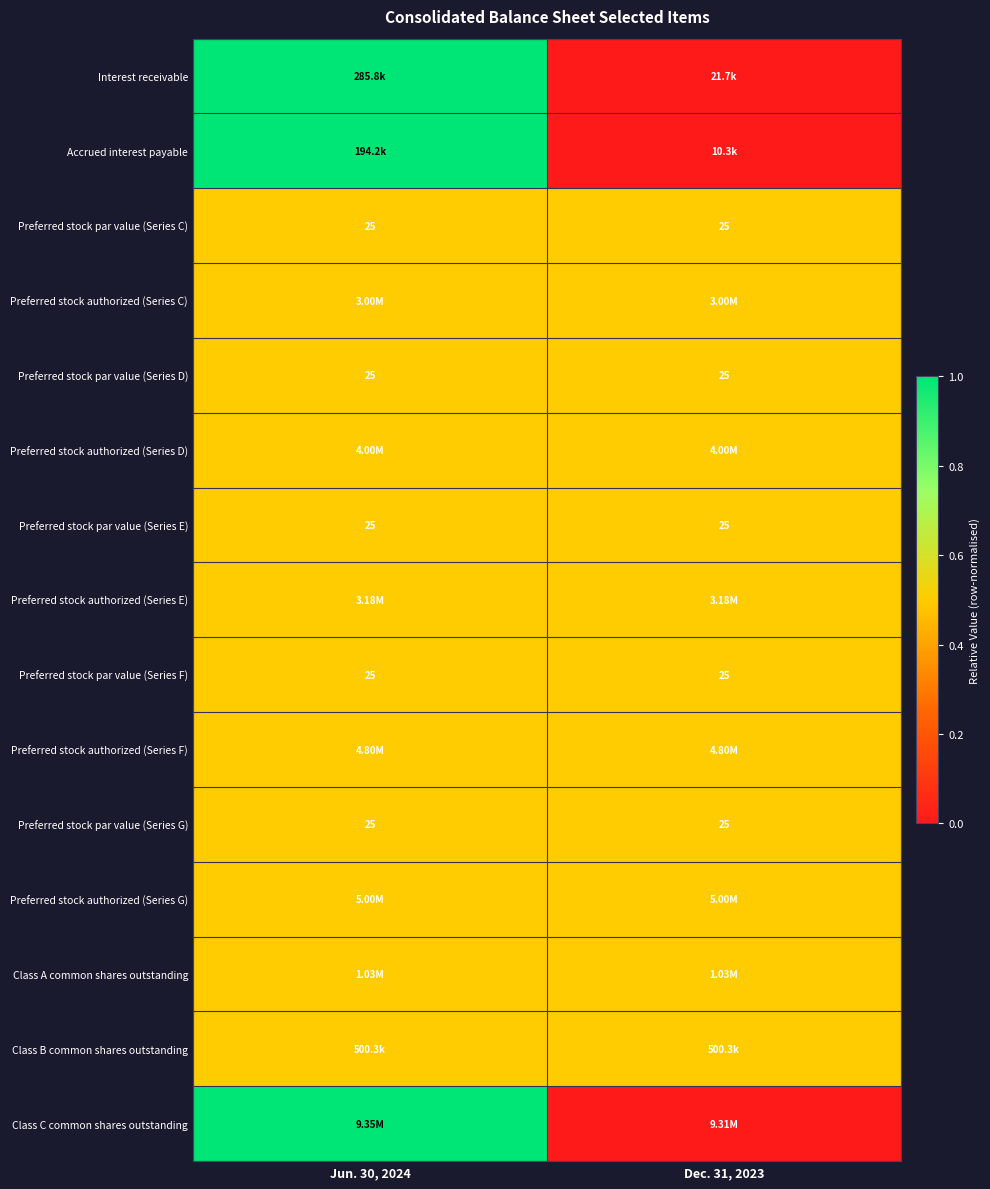

At which label is Preferred stock par value (Series C) closest to 0?

Jun. 30, 2024